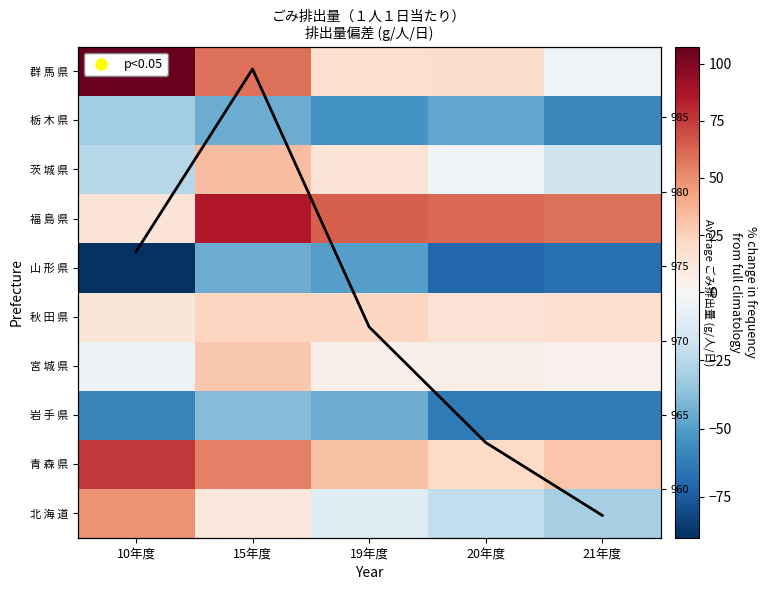

At which category is the sum across all series the highest?

15年度